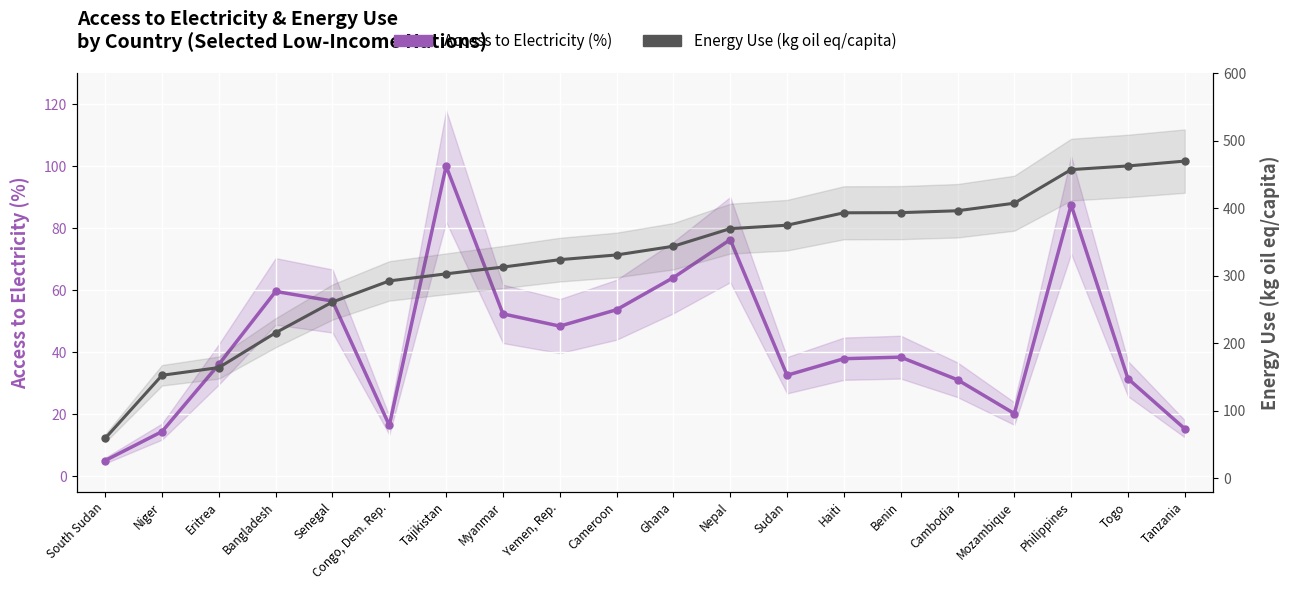

How many values in the Energy Use (kg oil eq/capita) series exceed 343?

10